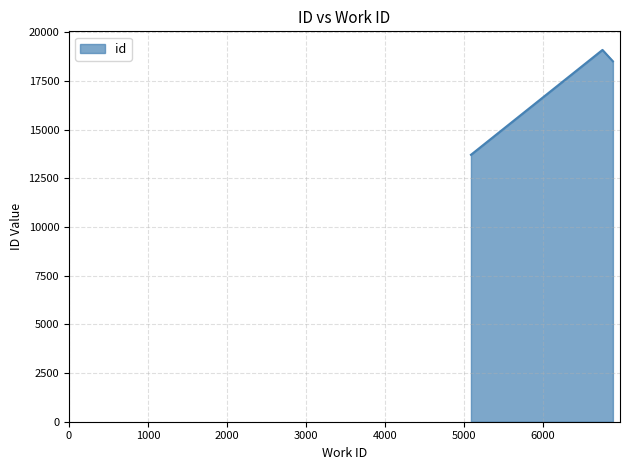

What is the average value?

17112